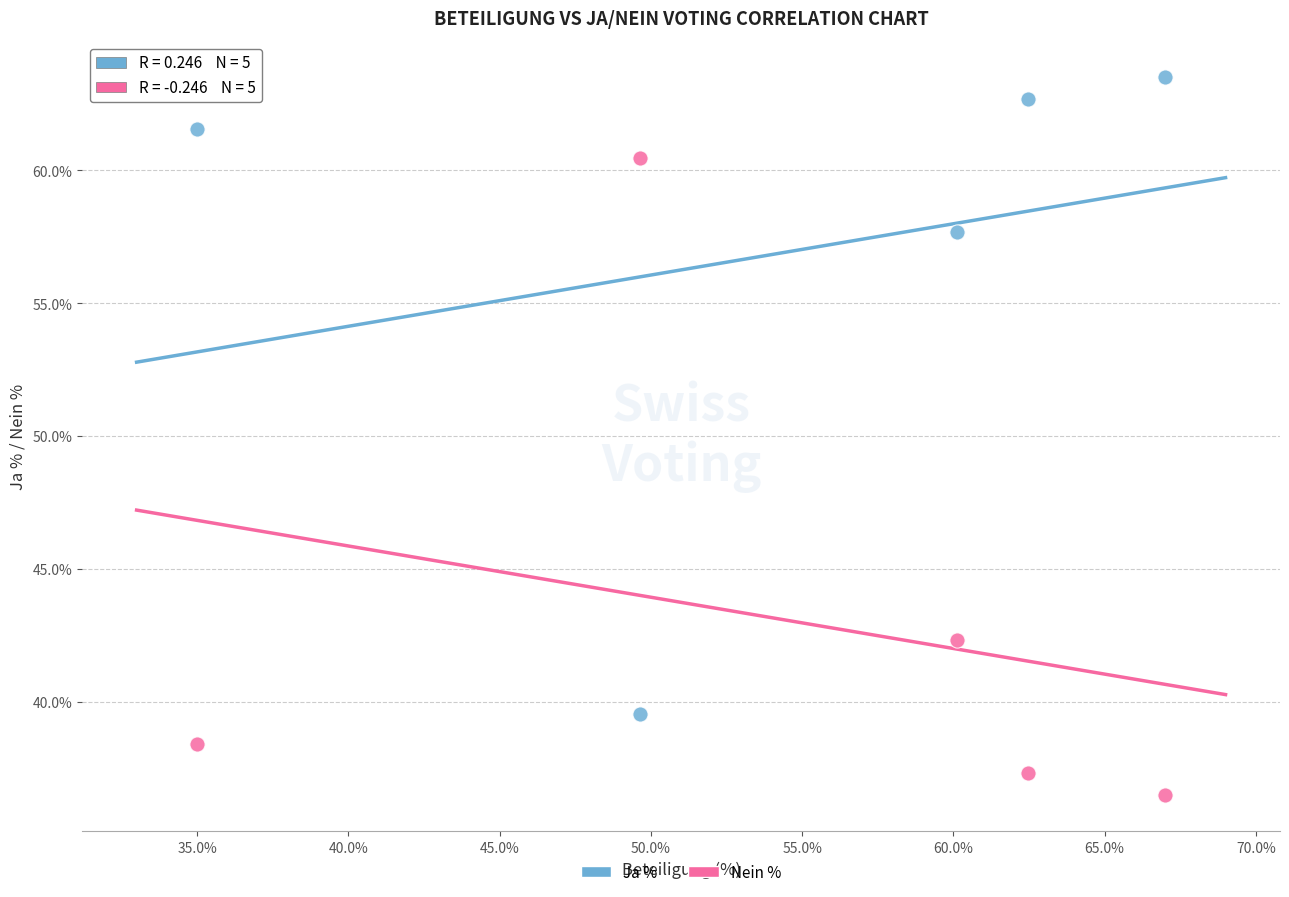

Which series contains the highest Y value?

Ja %